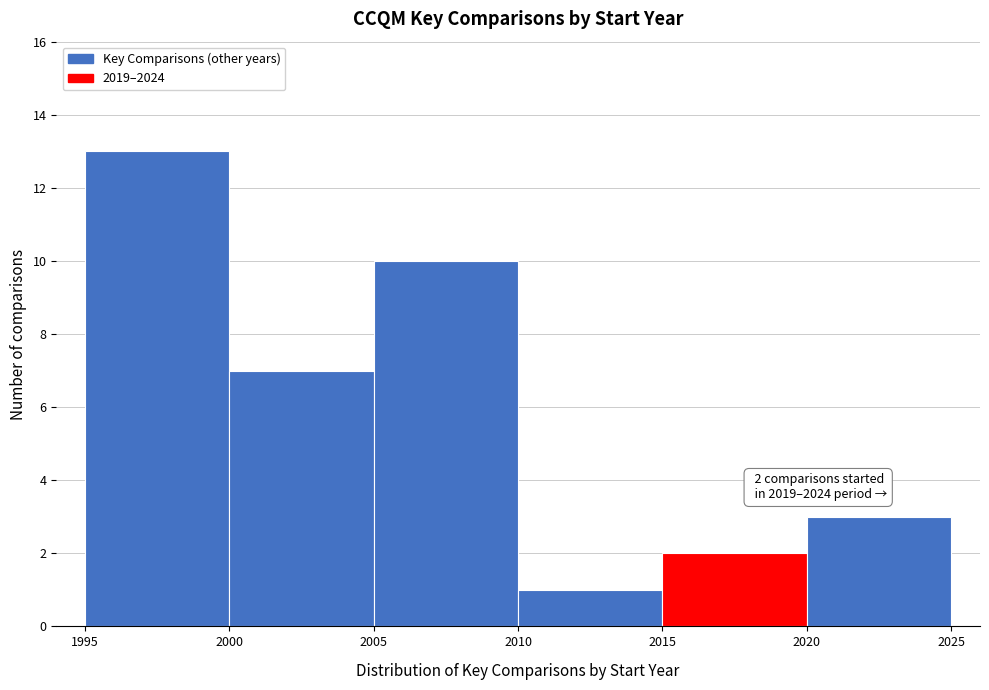

Which range on the x-axis has the tallest bar?

1995 to 2000